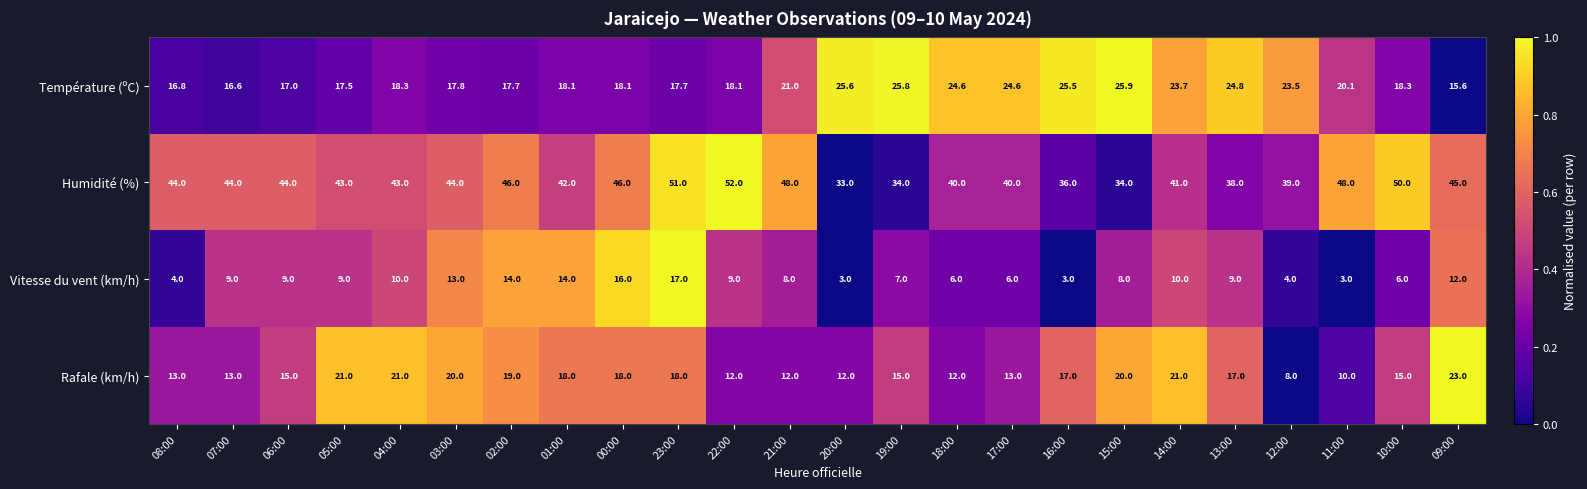

Count the number of data series in this chart.

4